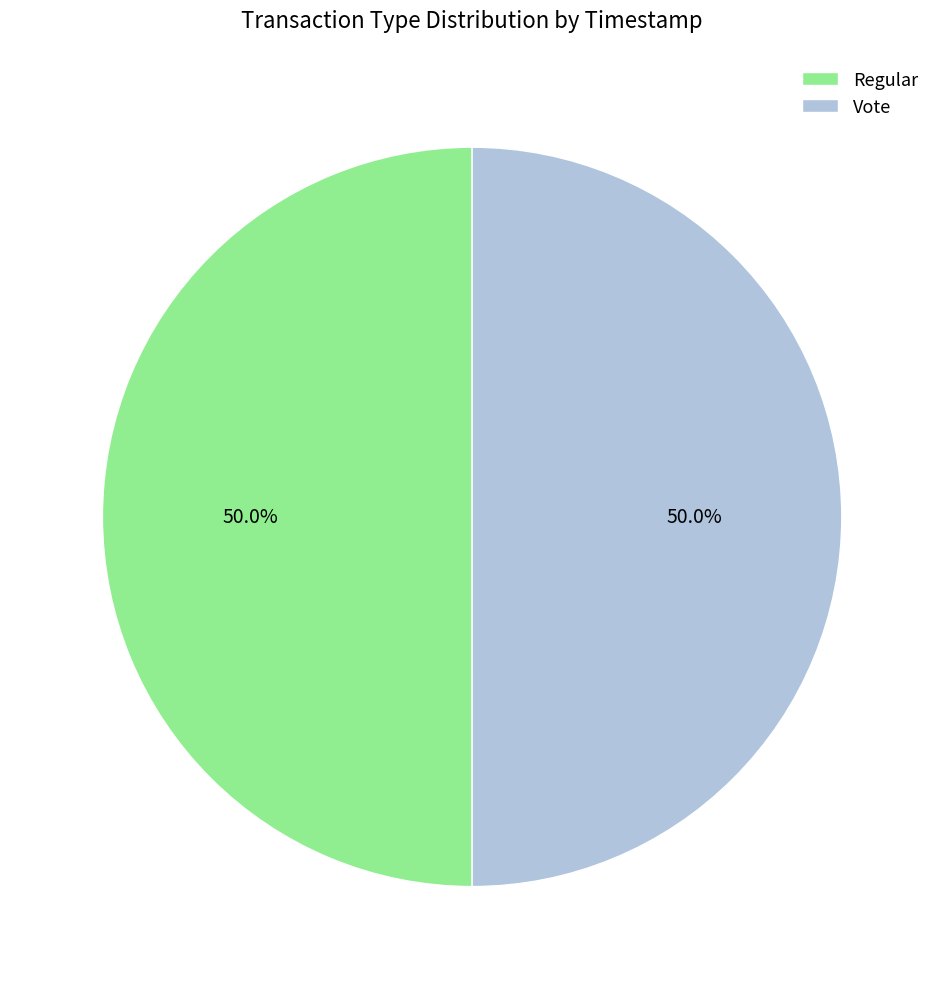

Approximately how many times larger is the value at Regular compared to Vote?

1.0